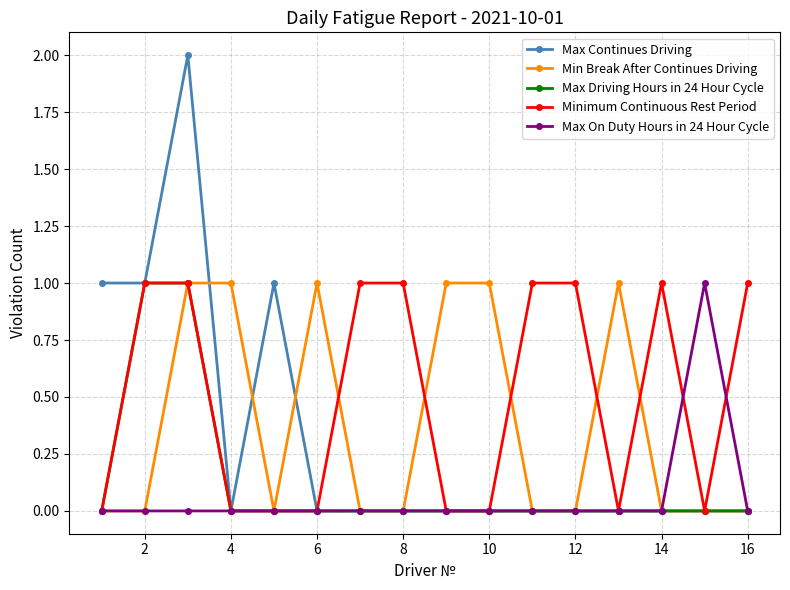

What is the value of the Max On Duty Hours in 24 Hour Cycle point at the 15th from the left?

1